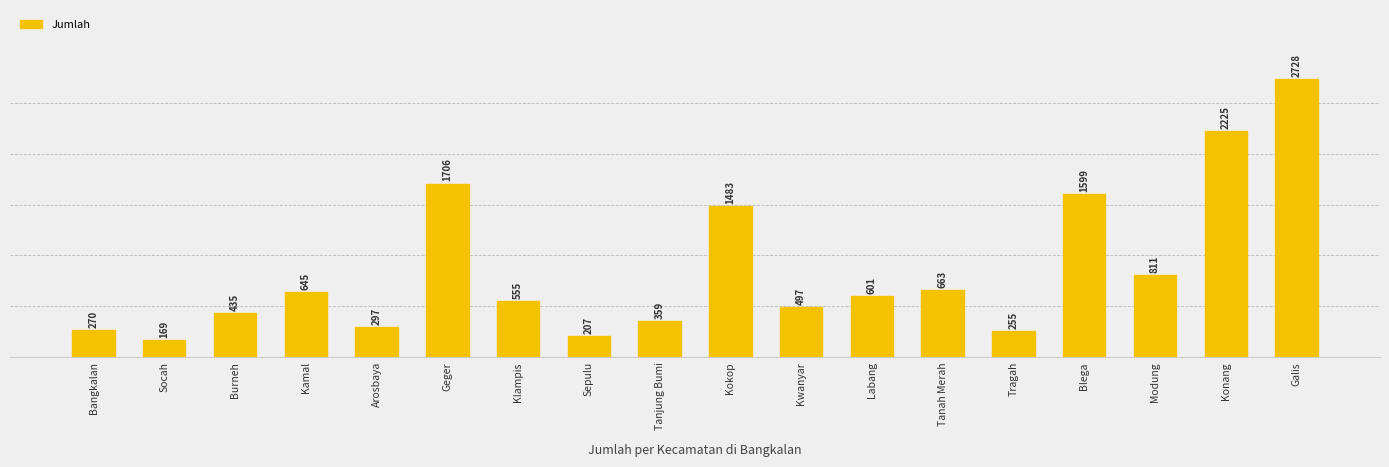

Which category has the highest value across all series?

Galis